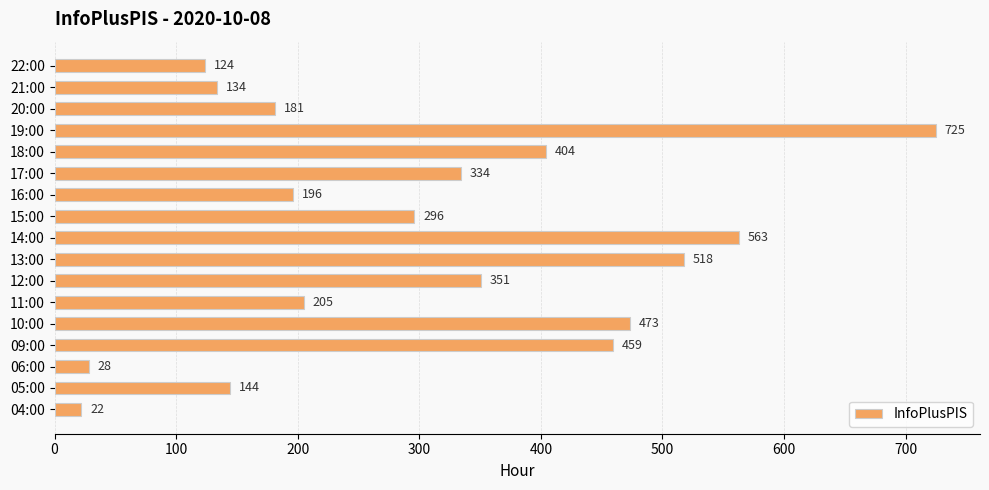

Which category has the highest value across all series?

19:00